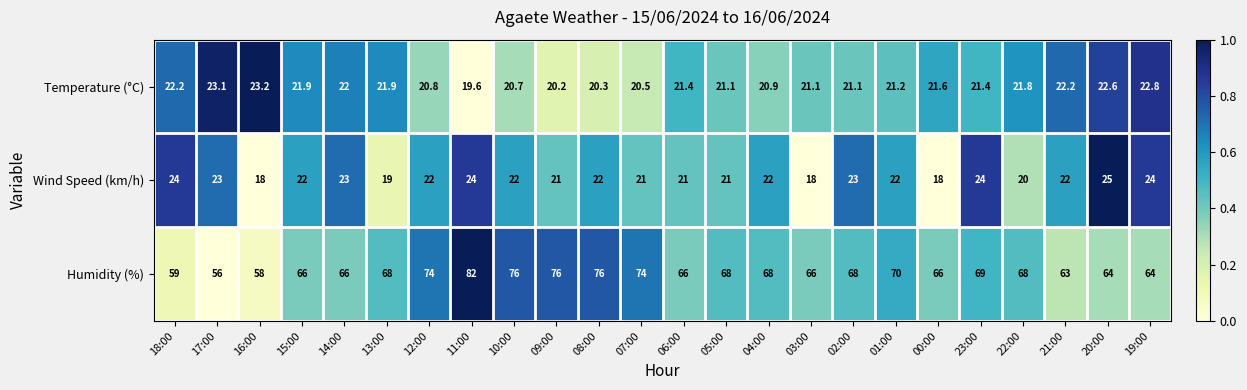

Which series changed the most between 10:00 and 01:00?

Humidity (%)